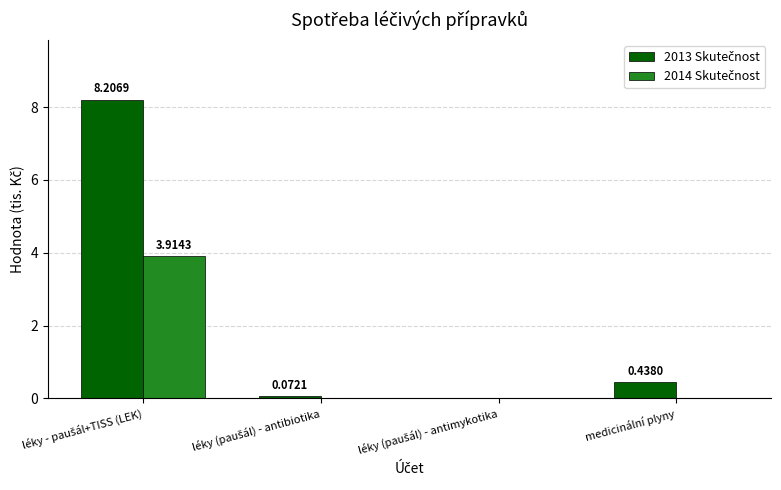

What is the sum of all 2014 Skutečnost values?

3.9